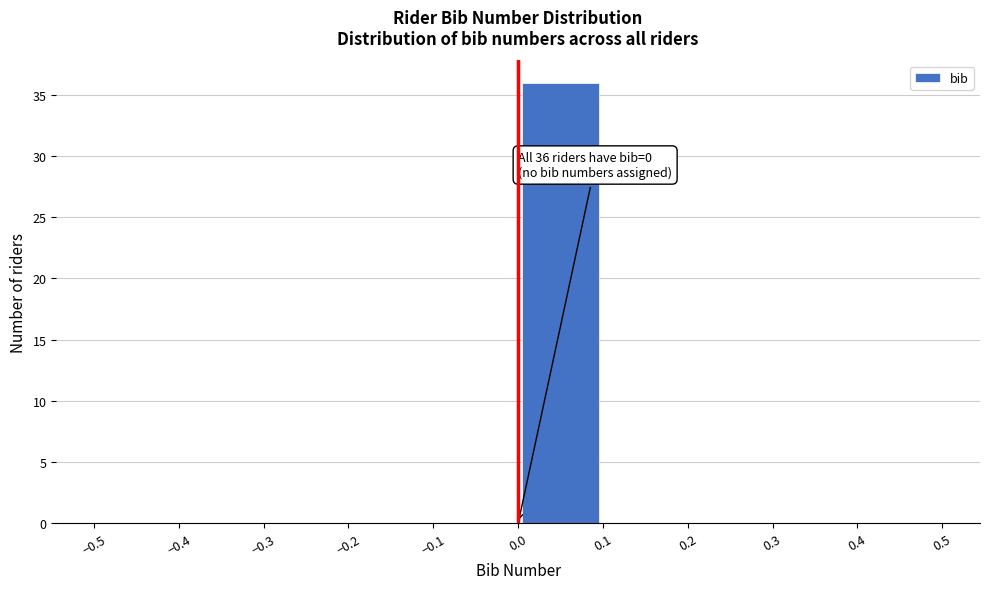

Which range on the x-axis has the tallest bar?

0.0 to 0.1